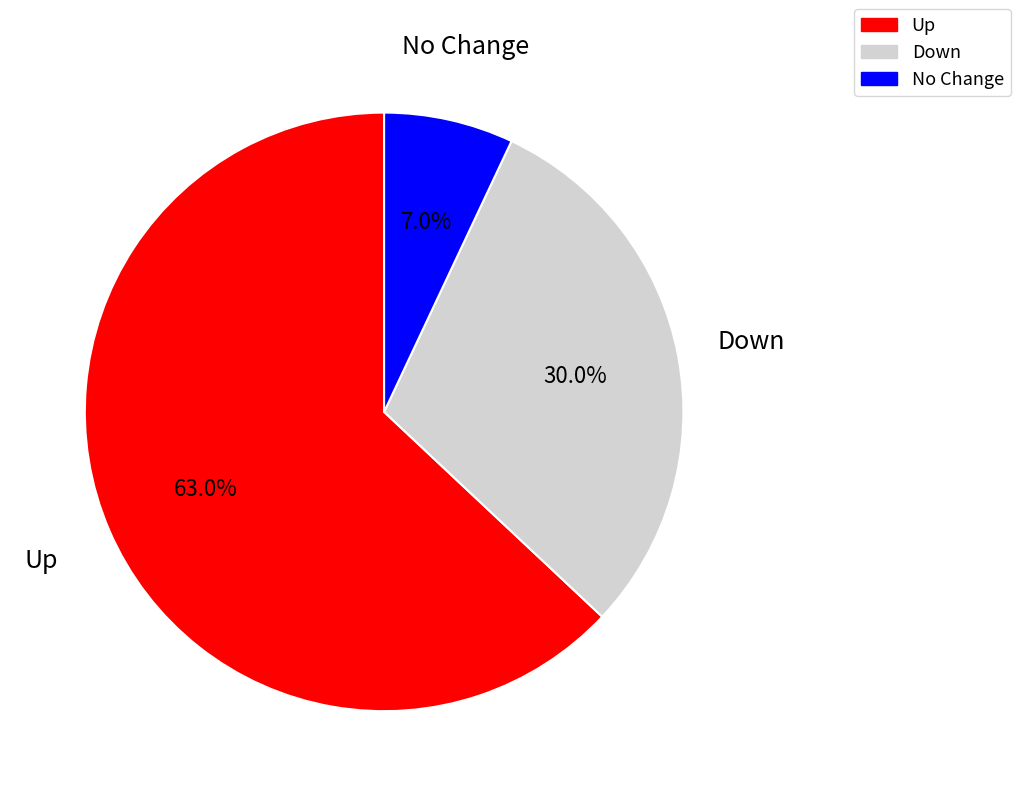

To the nearest percent, what is the average slice percentage?

33%